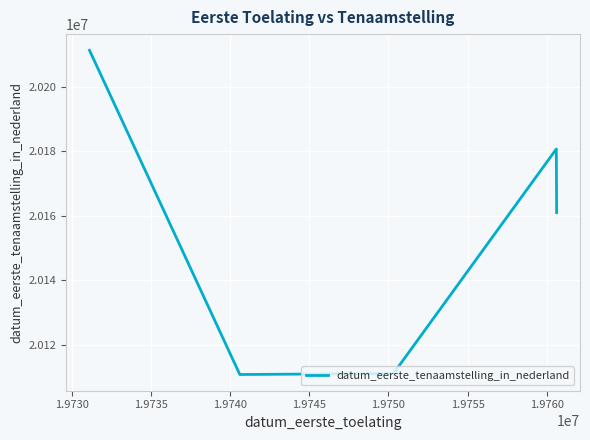

How many lines are shown in the chart?

1